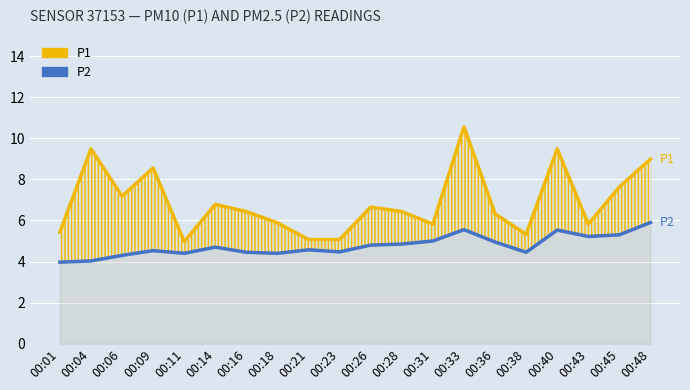

Rank the series by their average value, from highest to lowest.

P1, P2